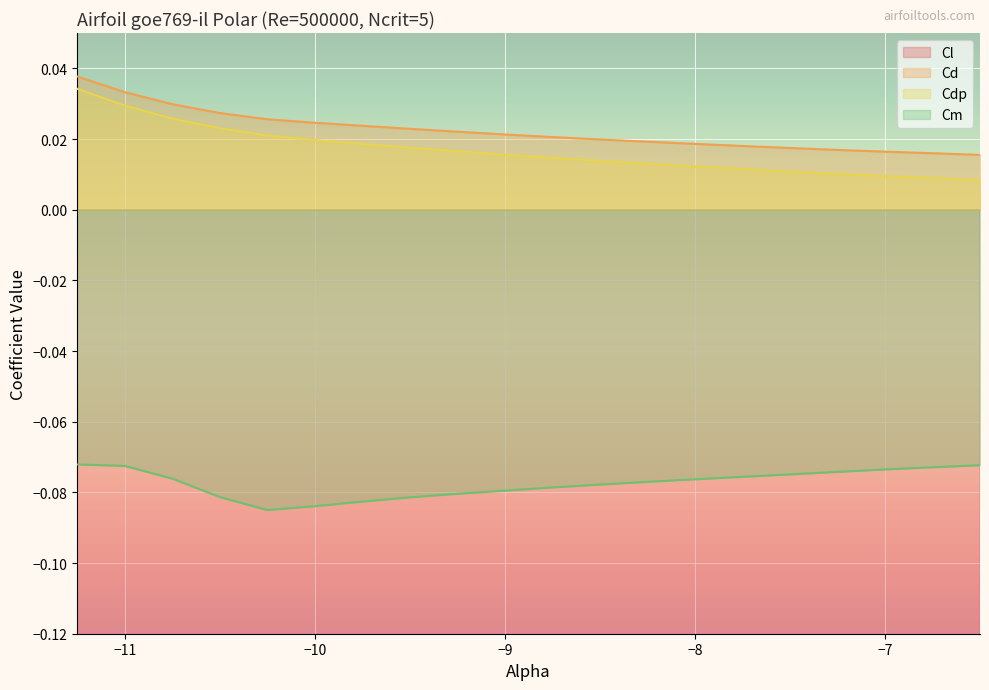

True or false: Cdp and Cl intersect in this chart.

False